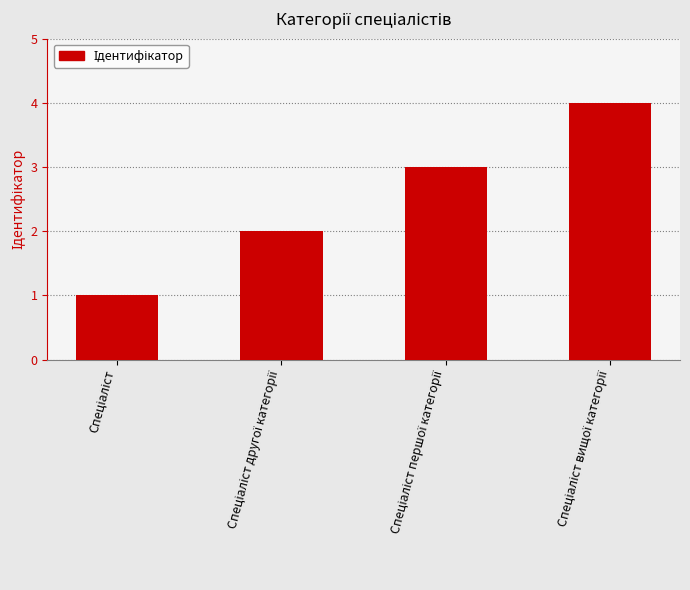

What is the greatest value displayed?

4